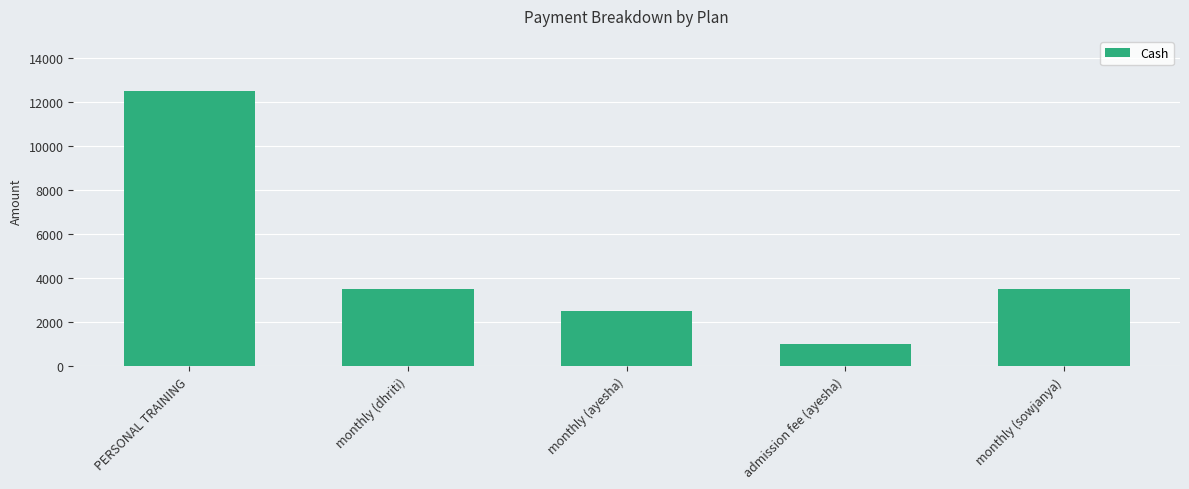

Is it true that the value at monthly (ayesha) is 3572?

False